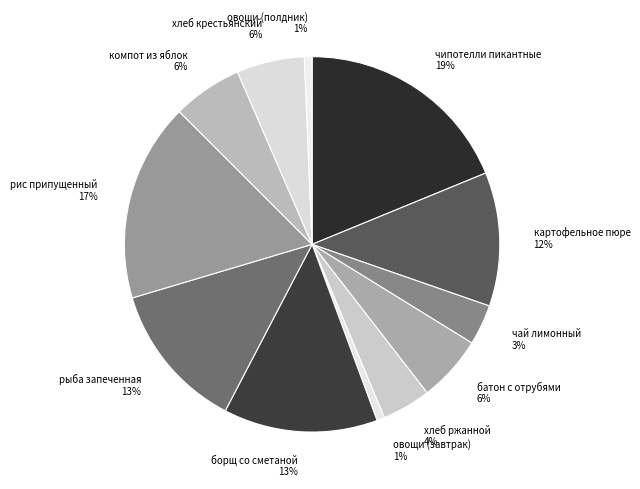

Between картофельное пюре and овощи (полдник), which is larger?

картофельное пюре